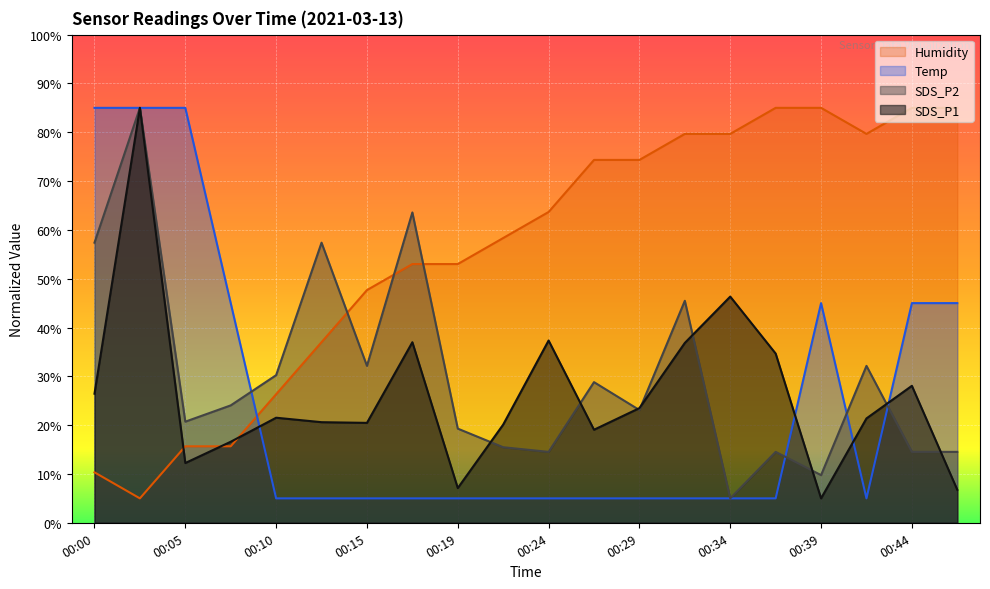

Which series has the widest spread of values?

SDS_P1